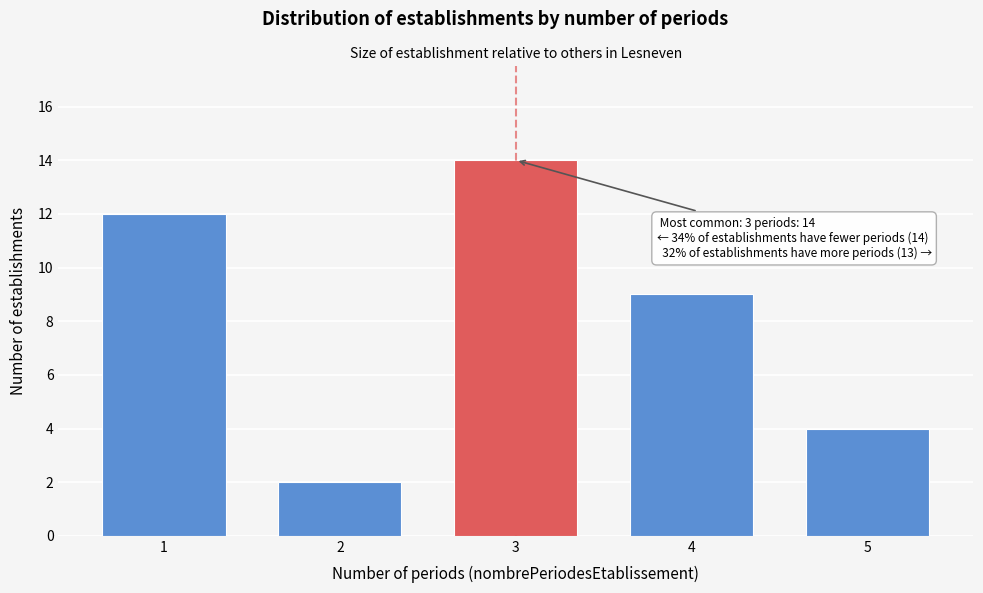

Reading left to right, extract all data points from this chart.

12	2	14	9	4